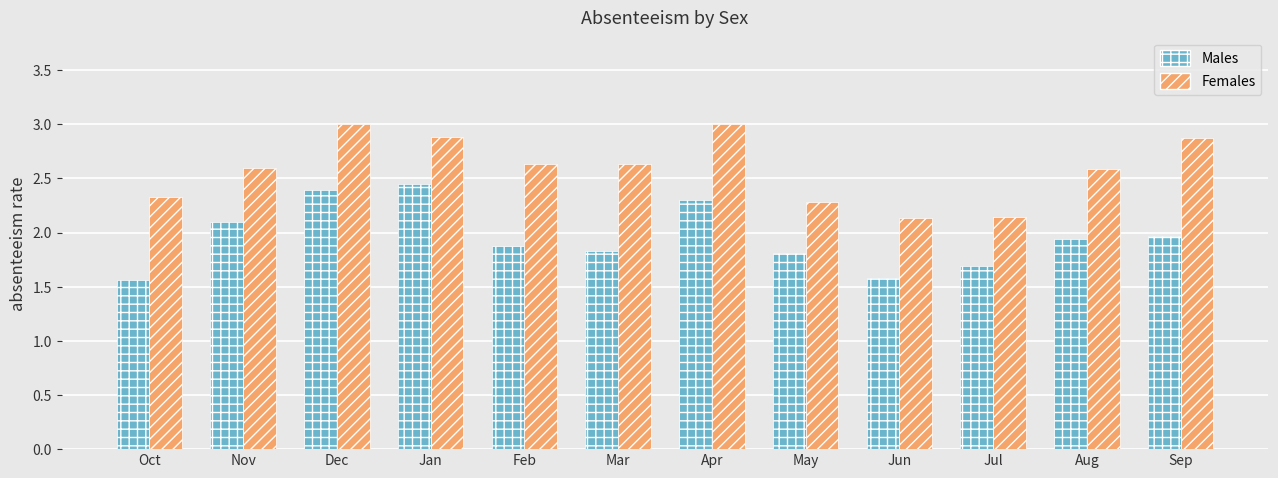

True or false: Females has a value of 0.7 at Apr.

False